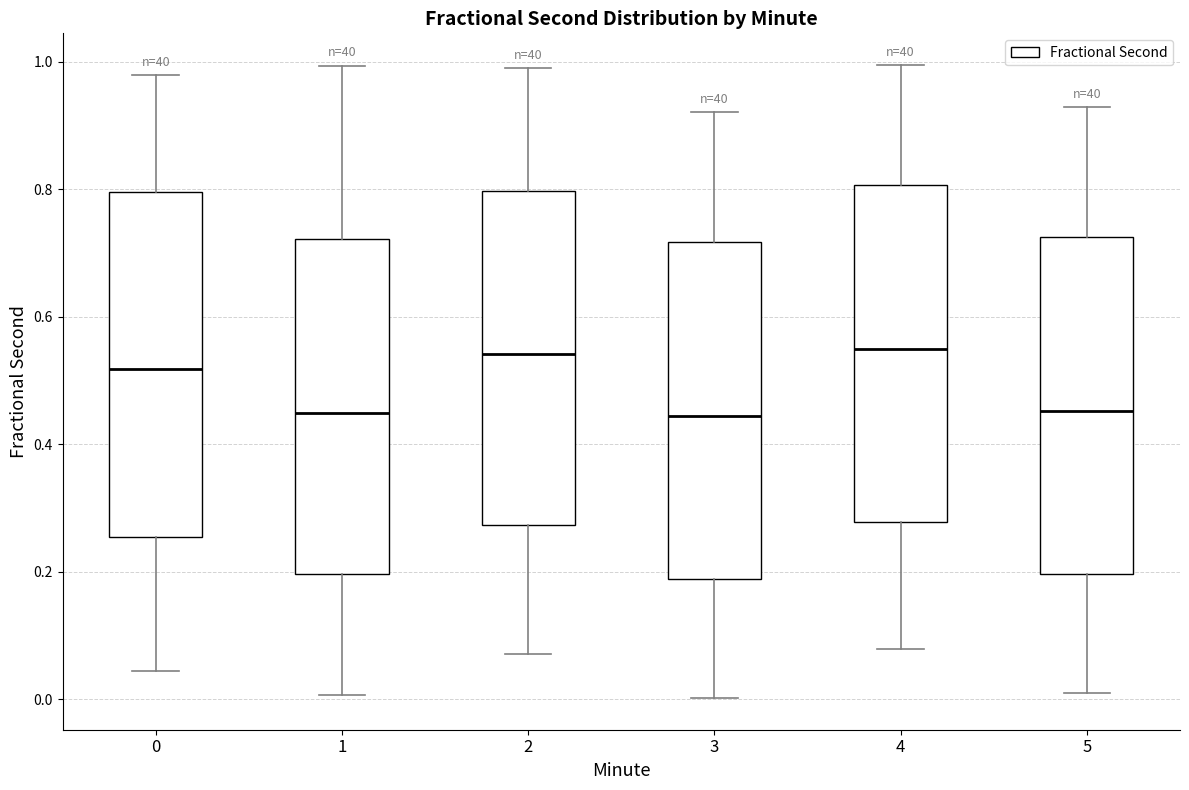

Reading left to right, read every box against the y-axis: the position of its median line, the range the box covers, and the ends of its whiskers. The values are not printed on the chart, so give them approximately, as read against the axis.

0: median 0.52, box 0.26 to 0.80, whiskers 0.04 to 0.98
1: median 0.44, box 0.20 to 0.72, whiskers 0.00 to 1.00
2: median 0.54, box 0.28 to 0.80, whiskers 0.08 to 0.98
3: median 0.44, box 0.18 to 0.72, whiskers 0.00 to 0.92
4: median 0.54, box 0.28 to 0.80, whiskers 0.08 to 1.00
5: median 0.46, box 0.20 to 0.72, whiskers 0.00 to 0.92